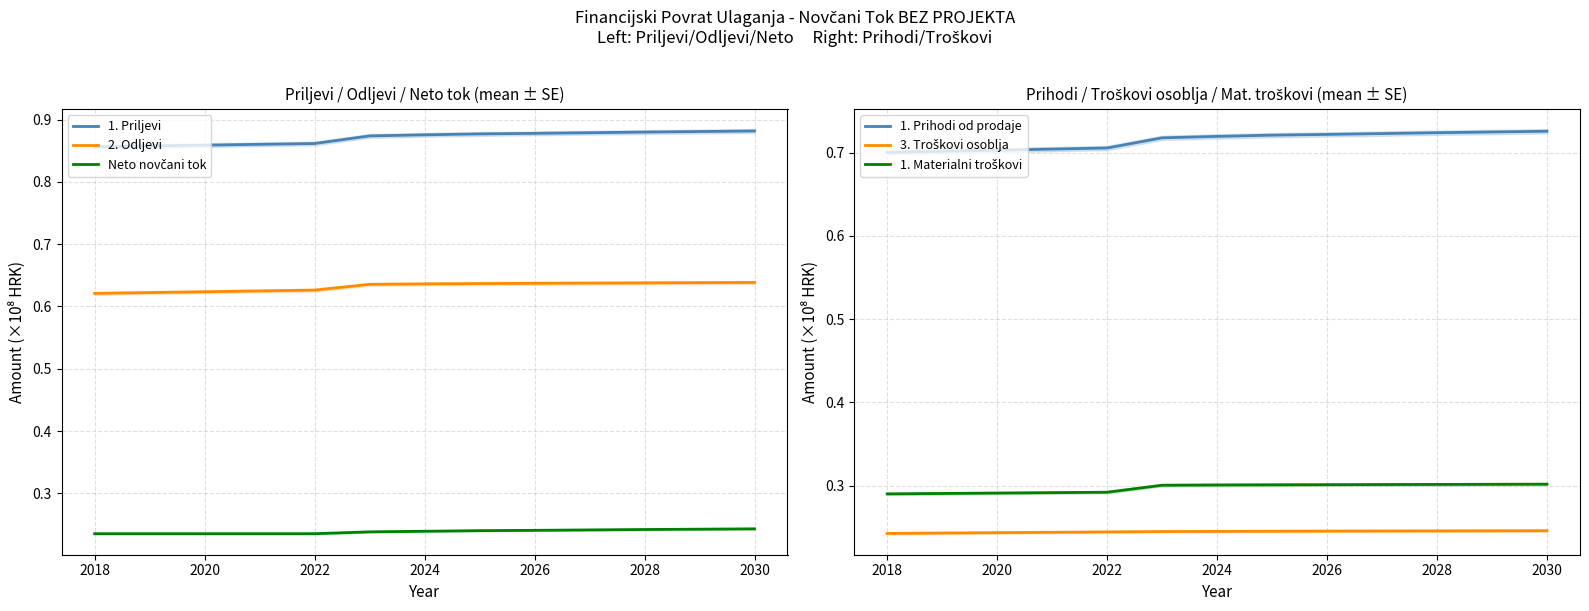

What are all the series names shown in the legend?

1. Priljevi, 2. Odljevi, Neto novčani tok, 1. Prihodi od prodaje, 3. Troškovi osoblja, 1. Materialni troškovi